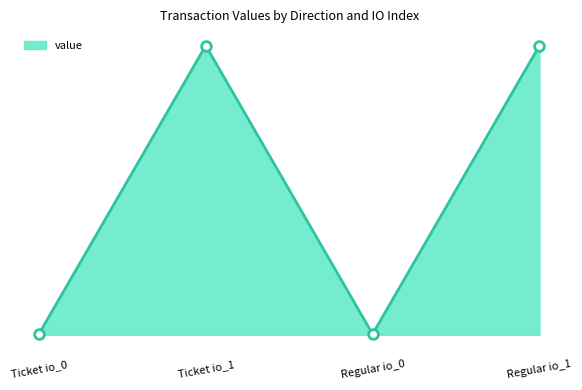

Does the chart have visible grid lines?

No